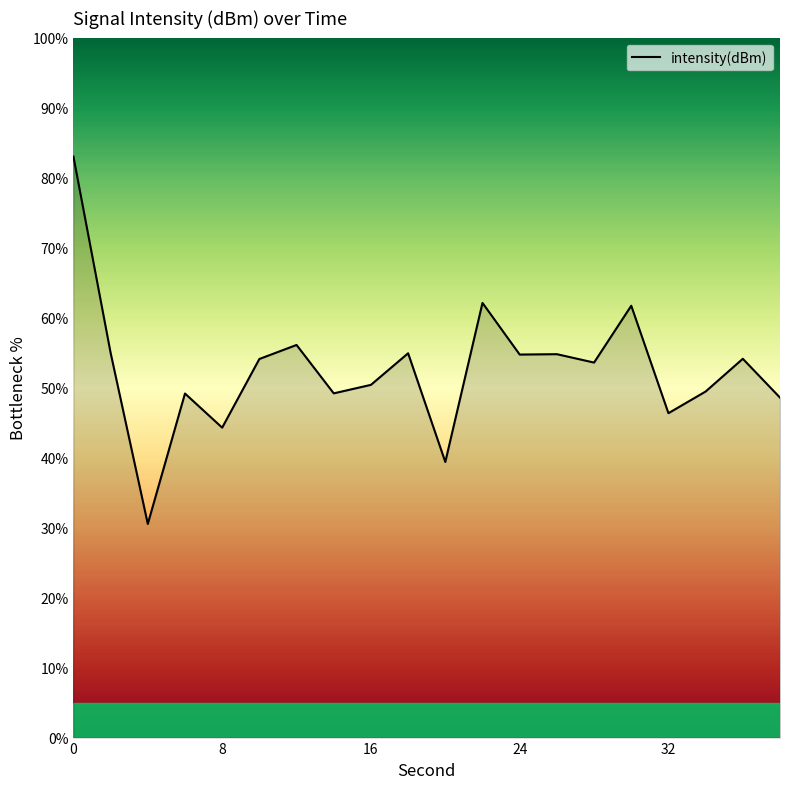

What is the minimum value shown in the chart?

30.5